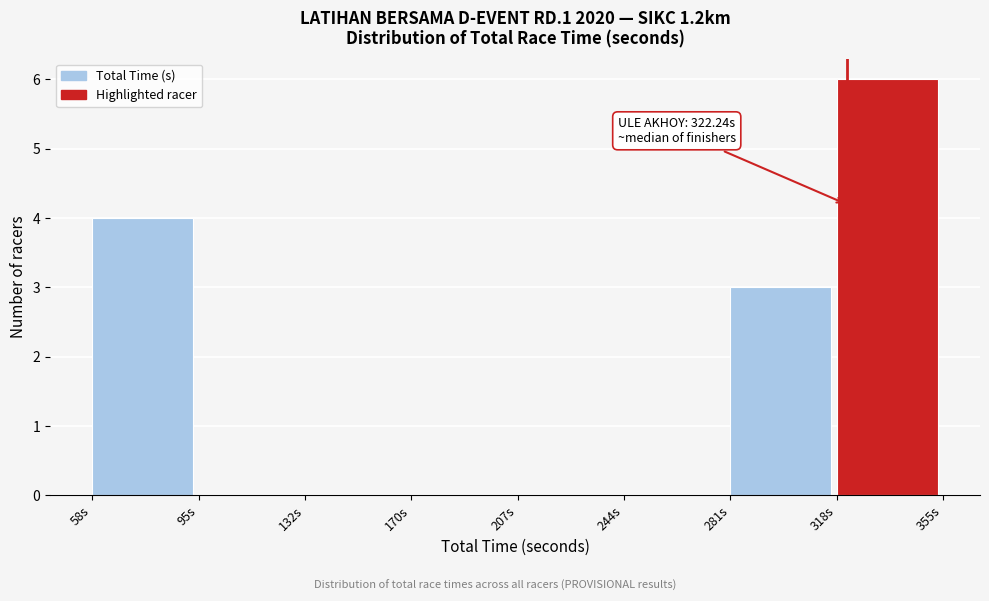

Which range on the x-axis has the tallest bar?

320 to 355